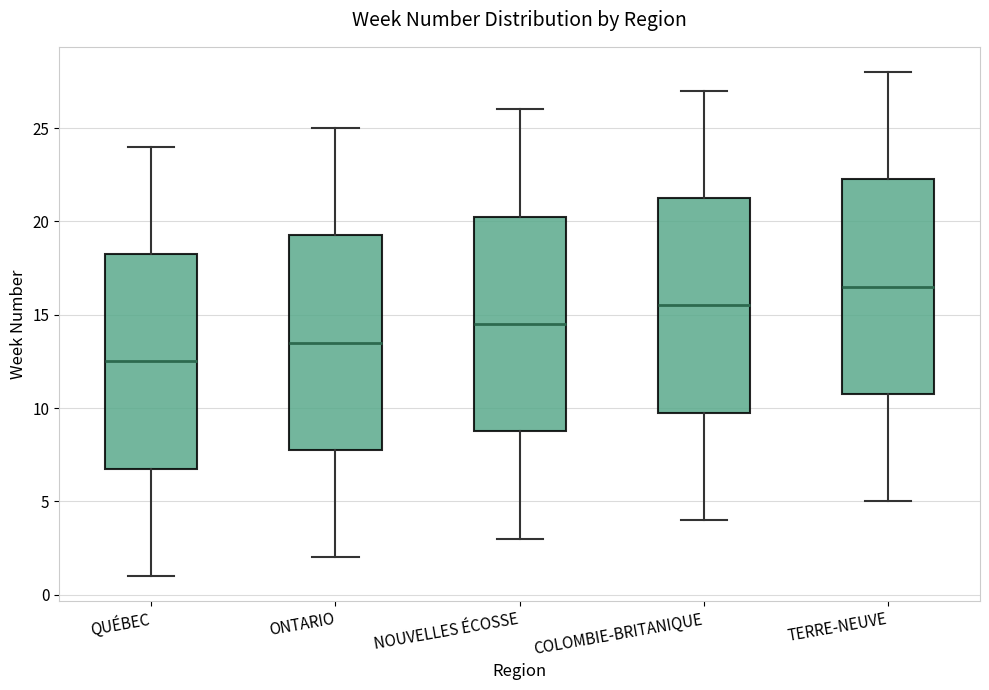

Where does the upper whisker of the box for NOUVELLES ÉCOSSE end on the y-axis? The values are not printed on the chart, so give them approximately, as read against the axis.

26.0